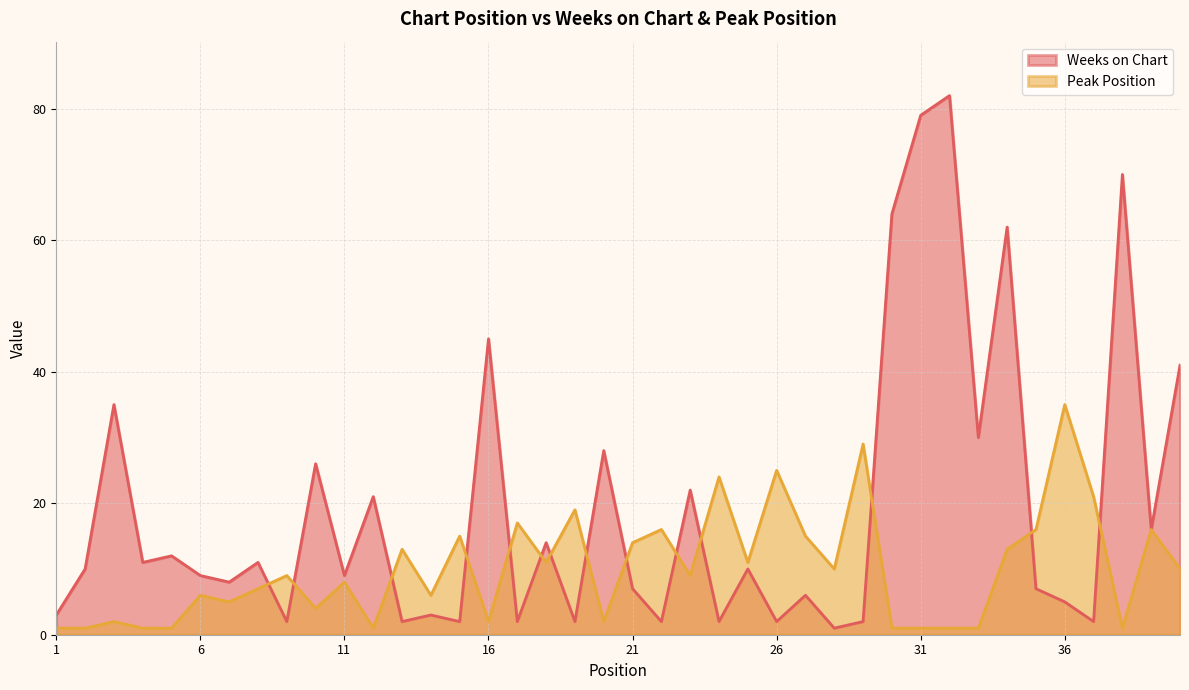

Which series changed the most between 2 and 33?

Weeks on Chart